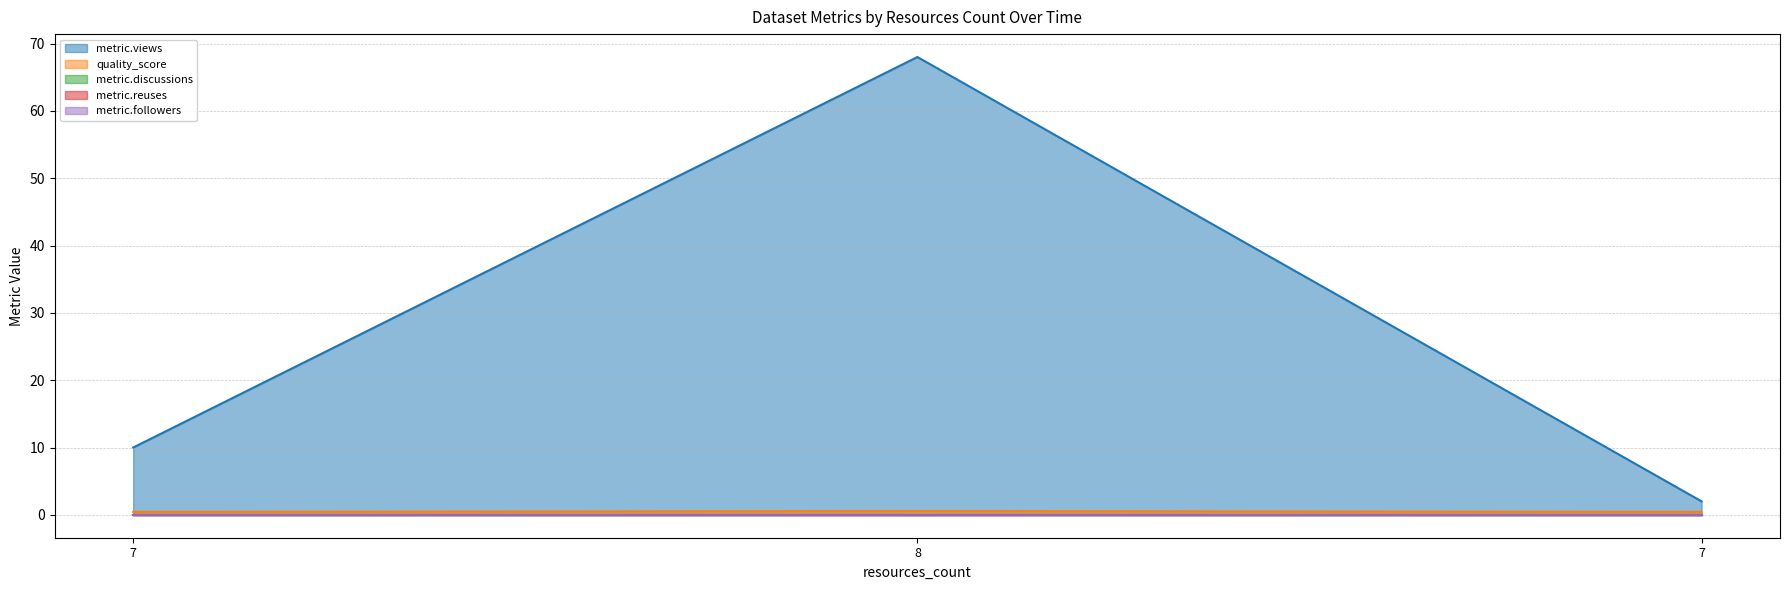

What is the difference between the metric.views values at 8 and 7?

58.0